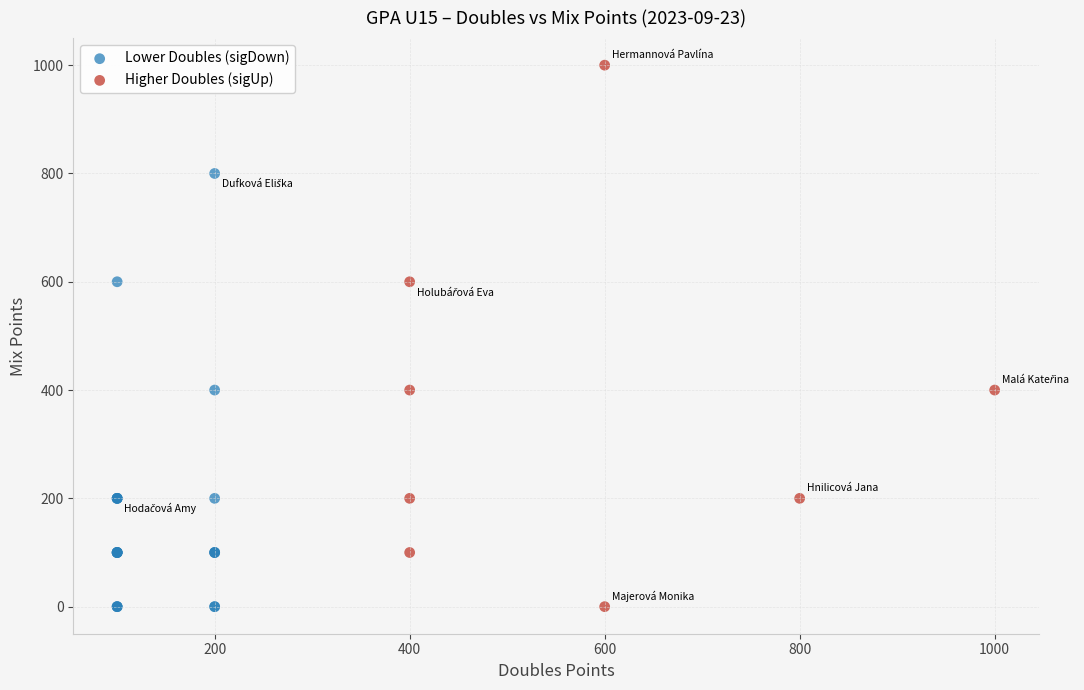

Which series contains the highest Y value?

Higher Doubles (sigUp)